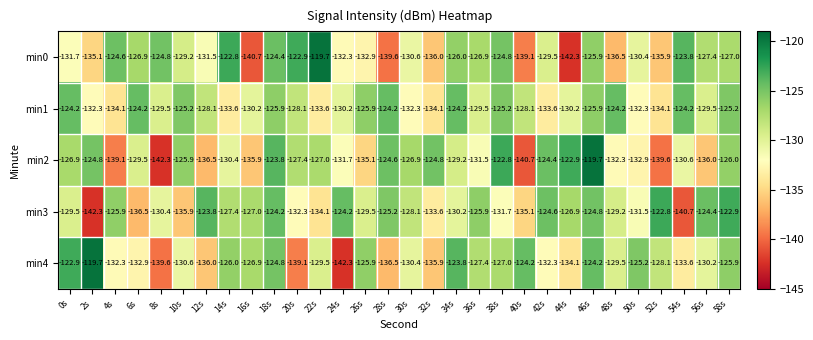

Is it true that min0 equals -217.4 at 40s?

False